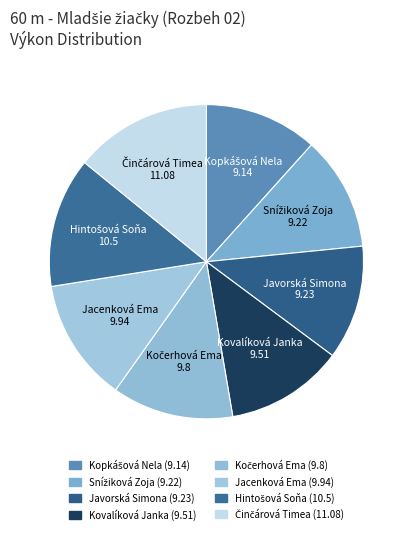

Is it true that Kovalíková Janka is 12% of the pie?

True